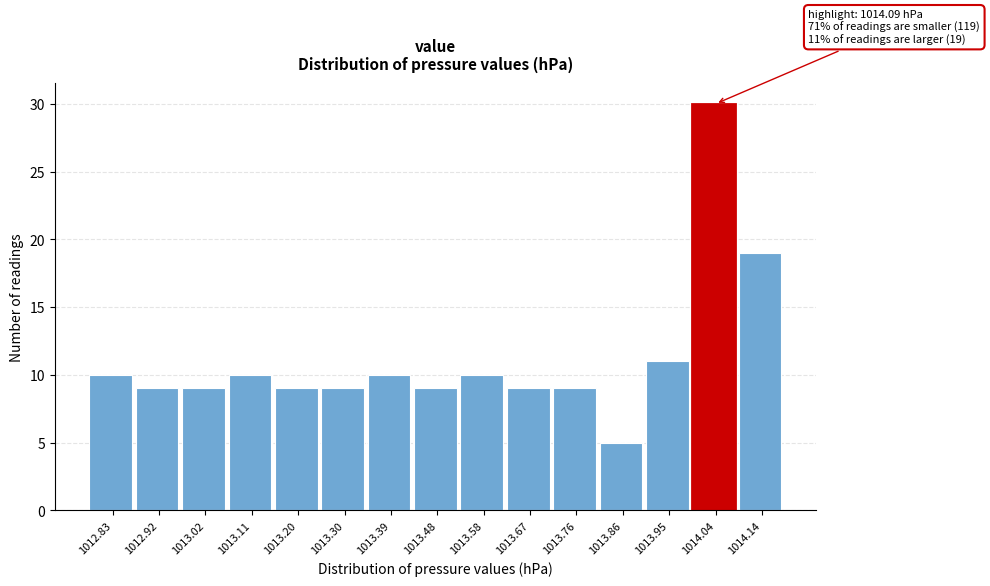

Reading right to left, transcribe all the data shown in this chart.

1014.14=19	1014.04=30	1013.95=11	1013.86=5	1013.76=9	1013.67=9	1013.58=10	1013.48=9	1013.39=10	1013.30=9	1013.20=9	1013.11=10	1013.02=9	1012.92=9	1012.83=10